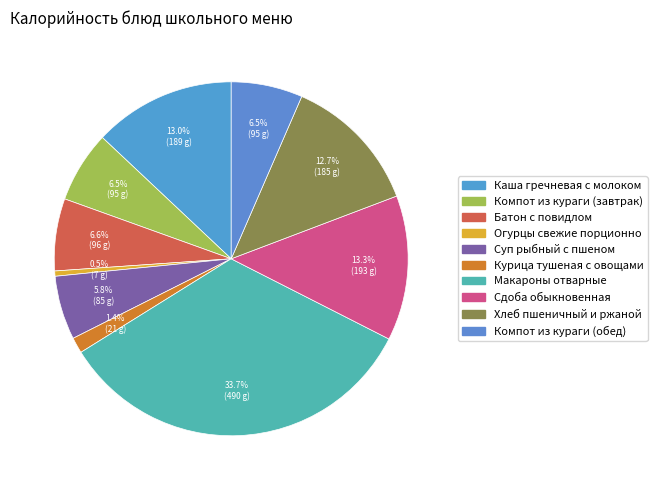

To the nearest percent, what is the average slice percentage?

10%